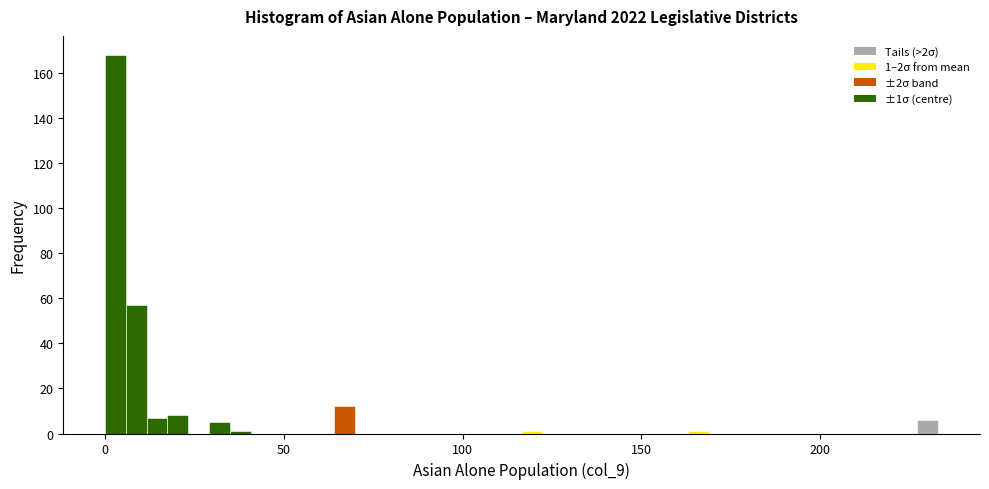

Around what value on the x-axis is the tallest bar? Give the approximate position of its centre, as read against the axis.

5